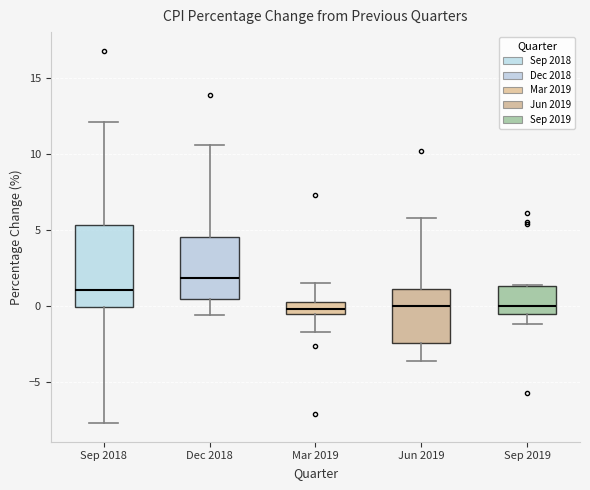

Where is the lower edge of the box for Sep 2019 on the y-axis? The values are not printed on the chart, so give them approximately, as read against the axis.

-0.5